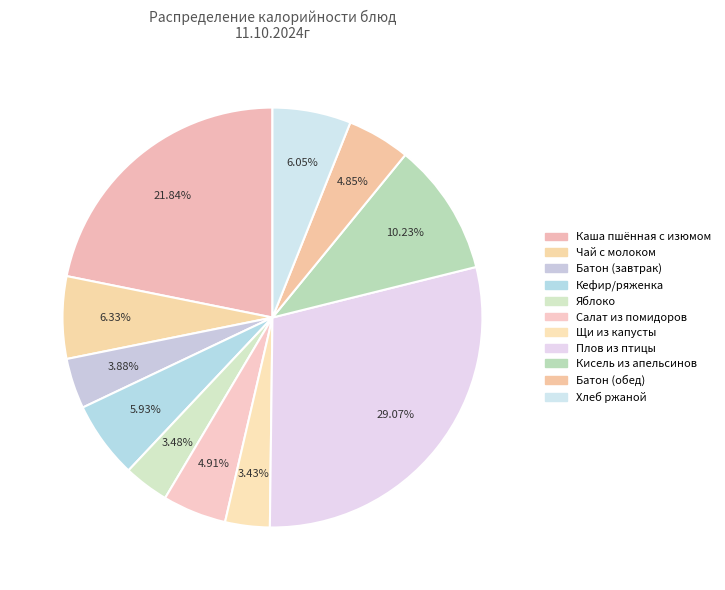

Between Щи из капусты and Салат из помидоров, which is larger?

Салат из помидоров